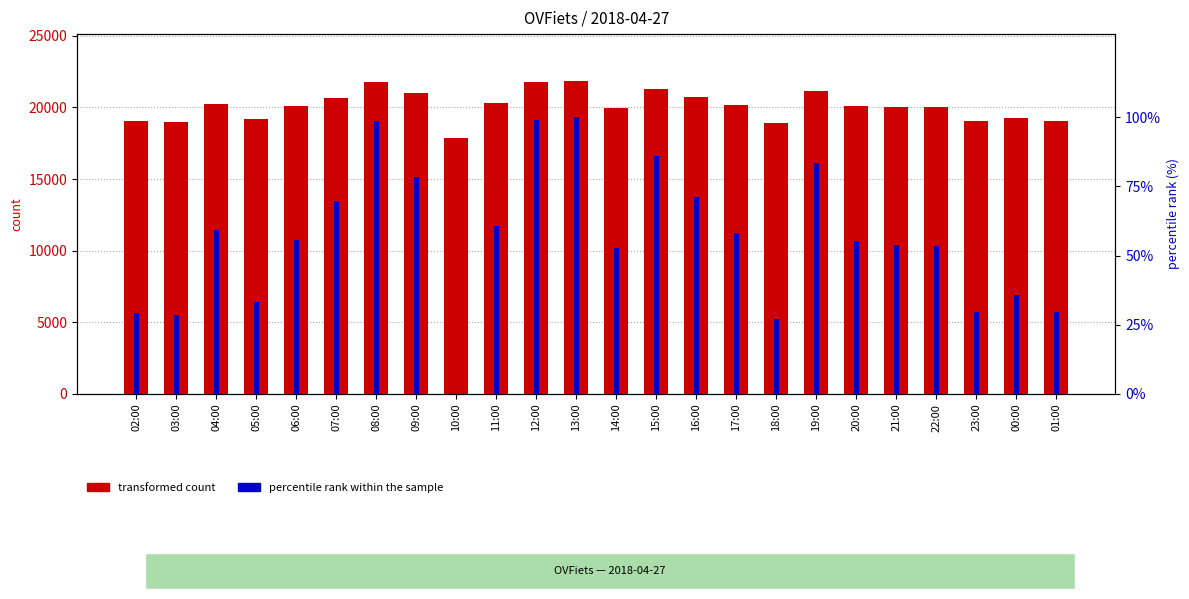

Is it true that transformed count equals 5076.9 at 10:00?

False